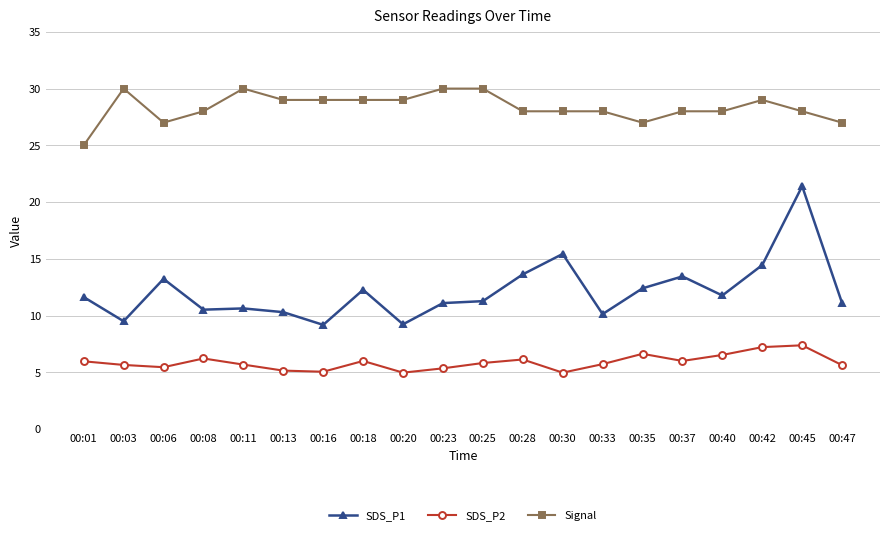

Does the chart display data point markers on the line(s)?

Yes